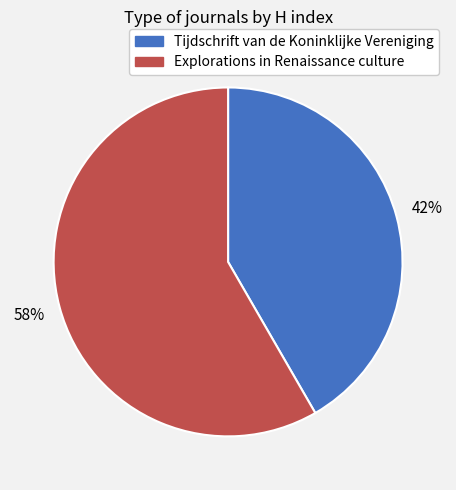

What is the ratio of the value at Tijdschrift van de Koninklijke Vereniging to the value at Explorations in Renaissance culture?

0.7